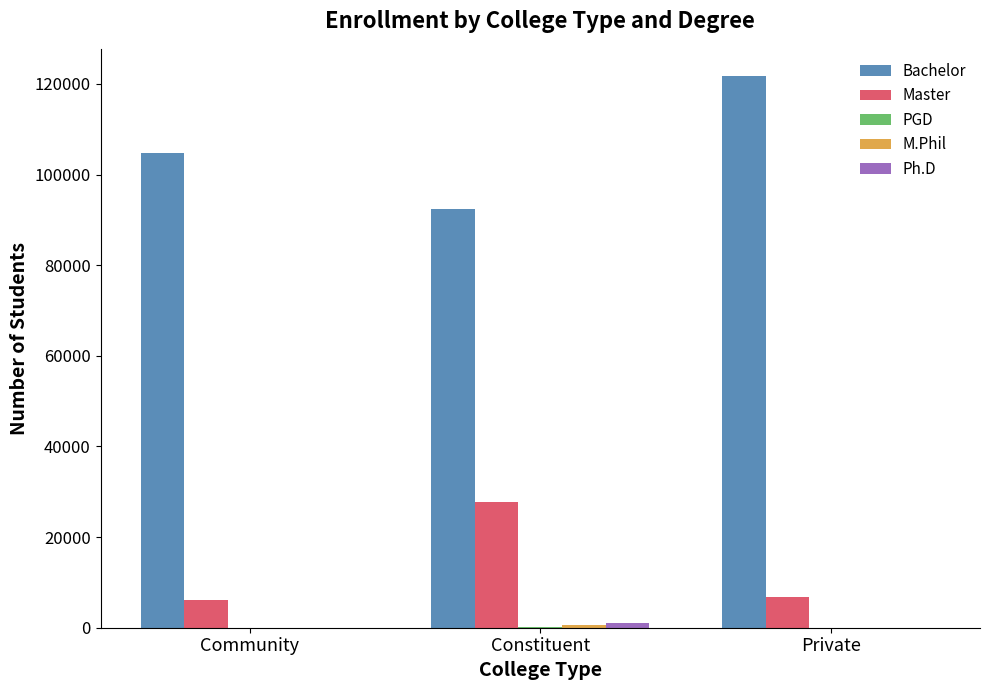

True or false: Bachelor has a value of 104727 at Community.

True